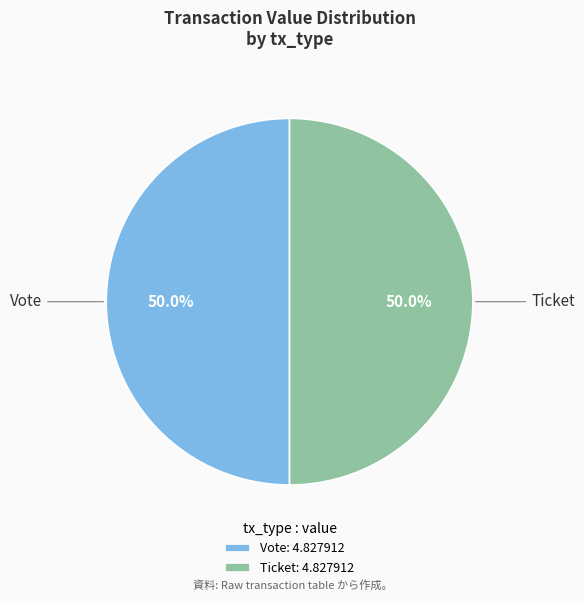

What is the ratio of the value at Ticket: 4.827912 to the value at Vote: 4.827912?

1.0